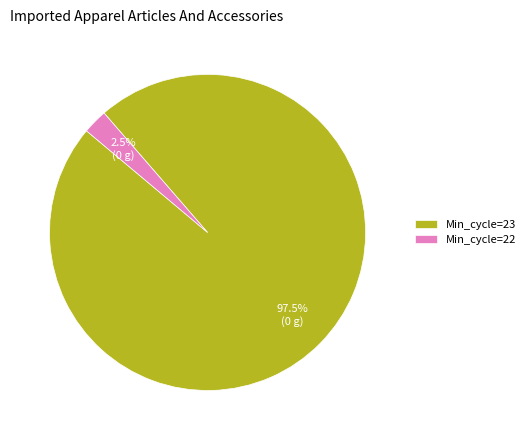

Do Min_cycle=22 and Min_cycle=23 together represent more than half of the pie?

Yes